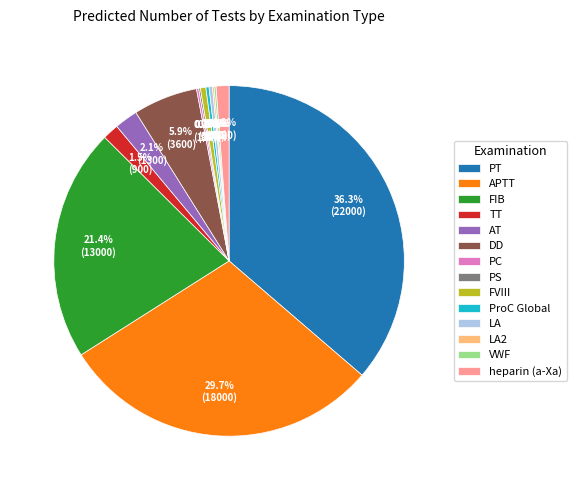

Which slice is the largest?

PT